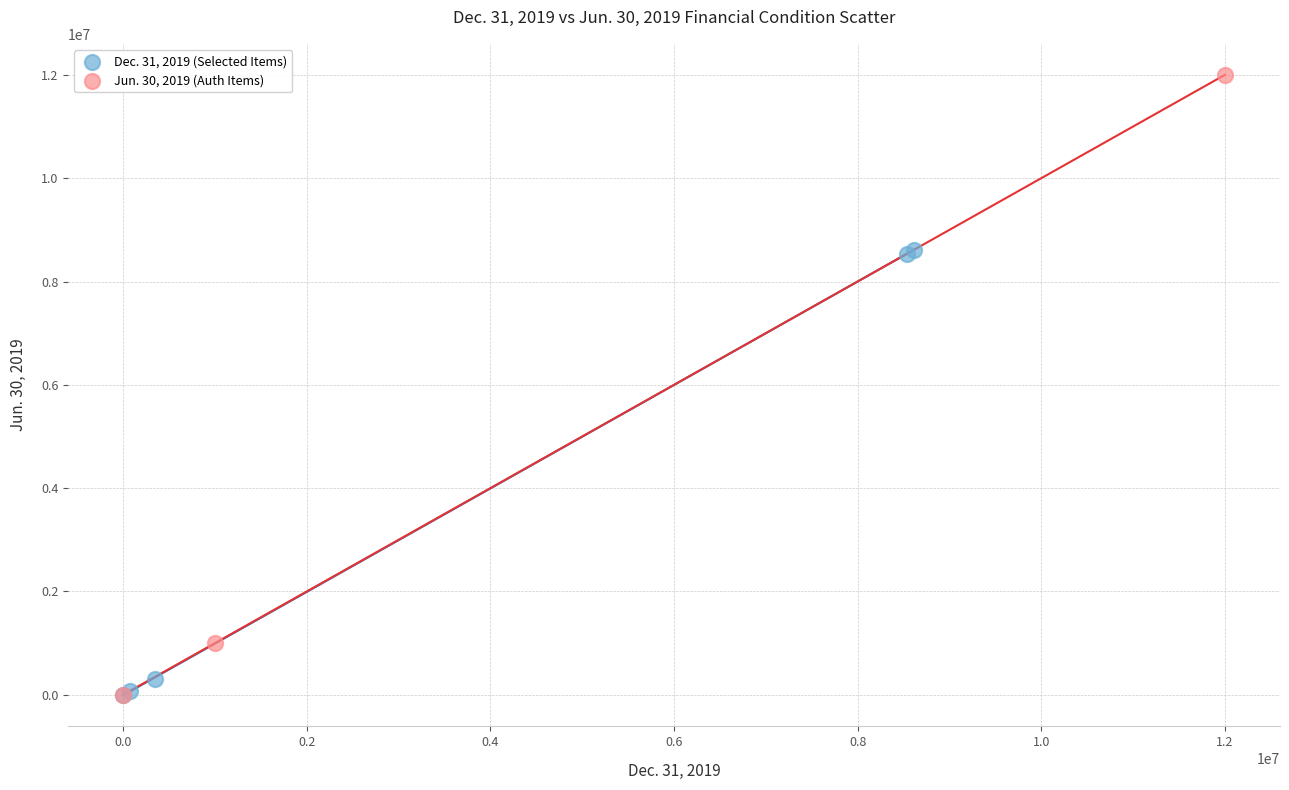

Which series contains the highest Y value?

Jun. 30, 2019 (Auth Items)